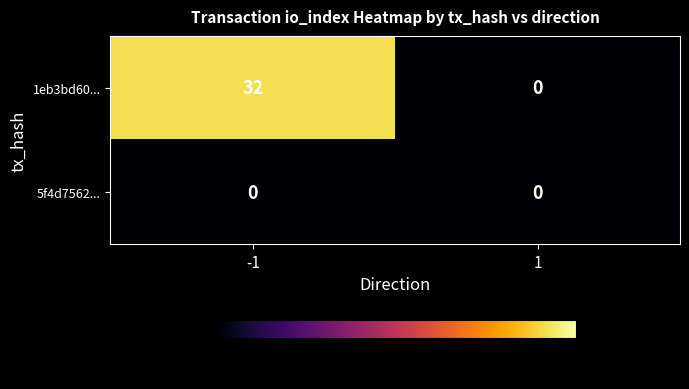

List the labels in order of 1eb3bd60... value, smallest first.

1, -1